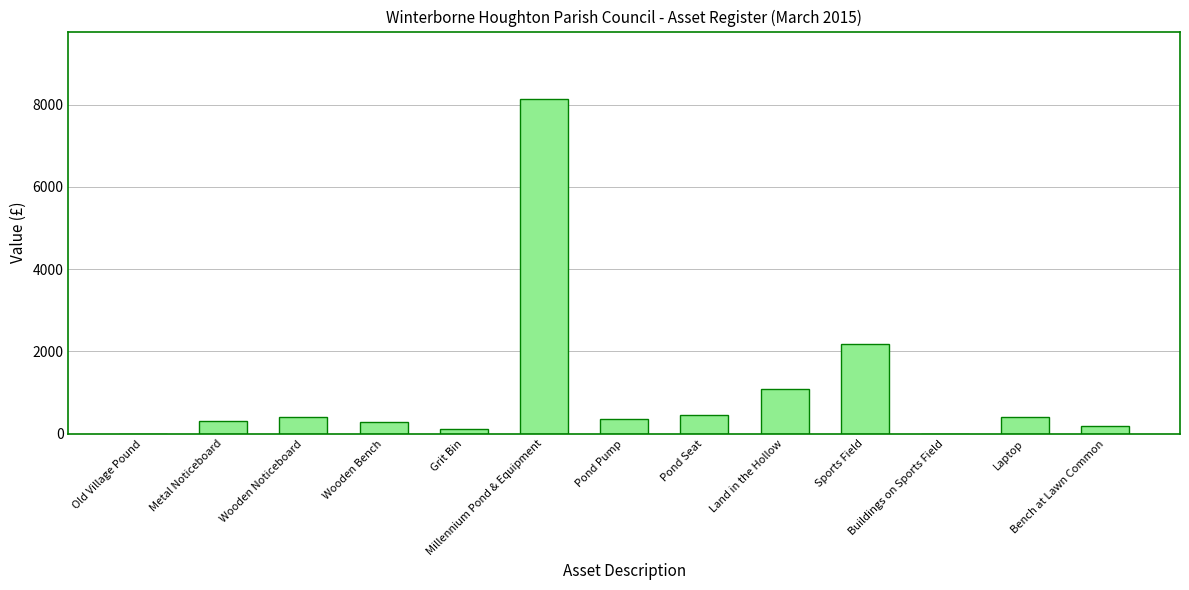

What is the greatest value displayed?

8150